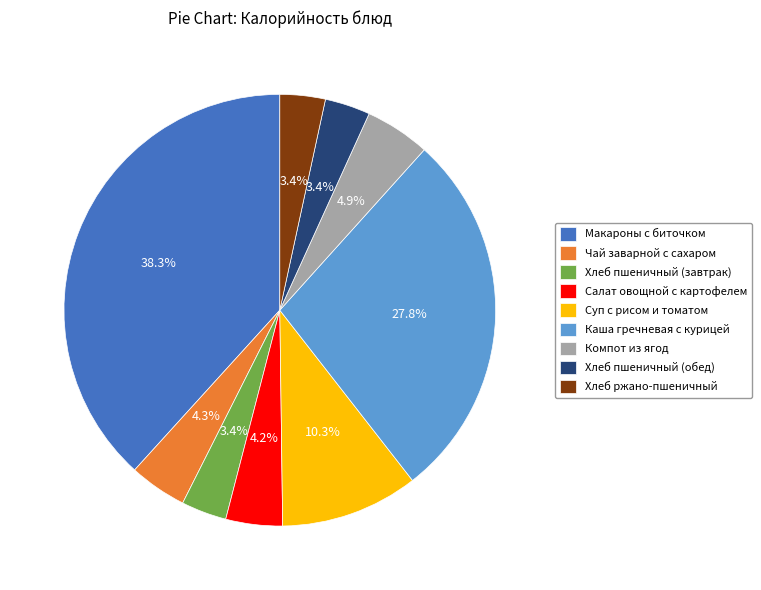

To the nearest percent, what portion does Салат овощной с картофелем represent?

4%